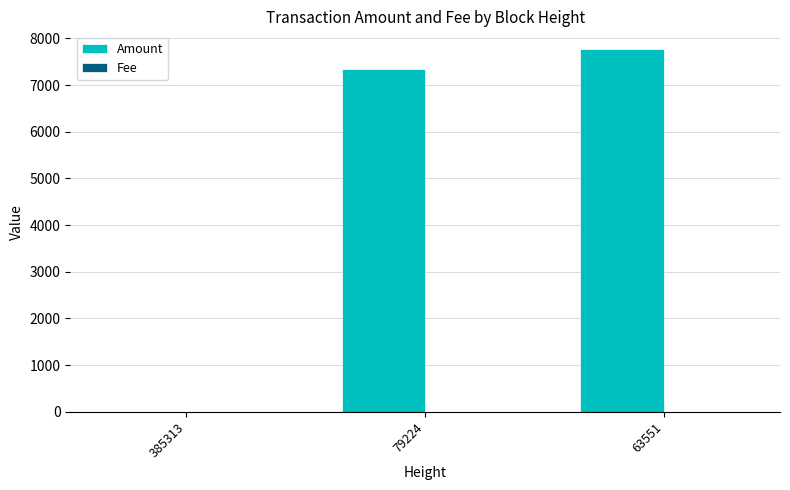

Read the Amount value at 79224, to the nearest 100.

7400